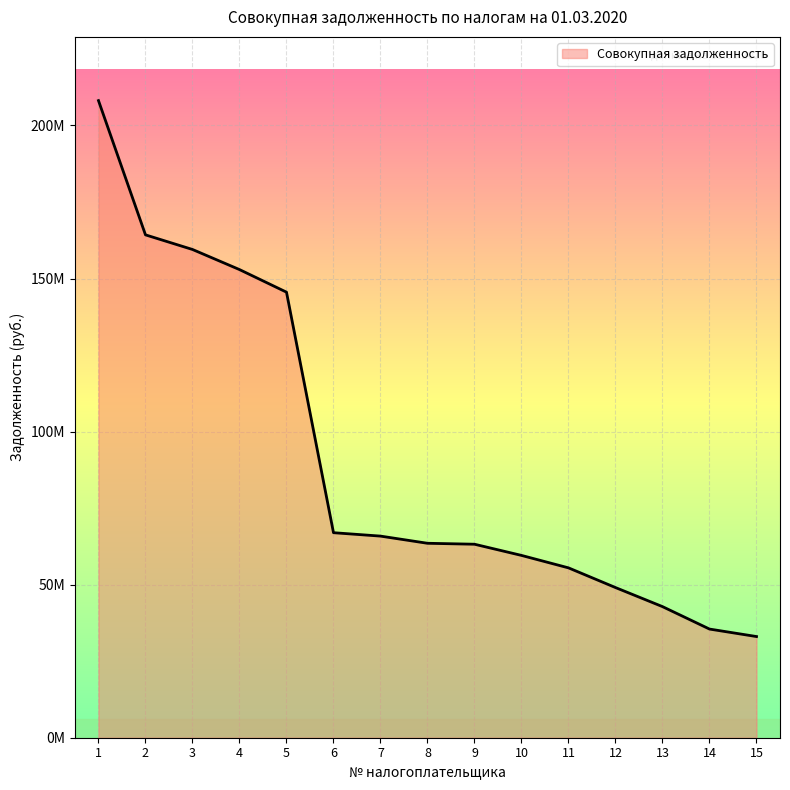

Does the chart have visible grid lines?

Yes